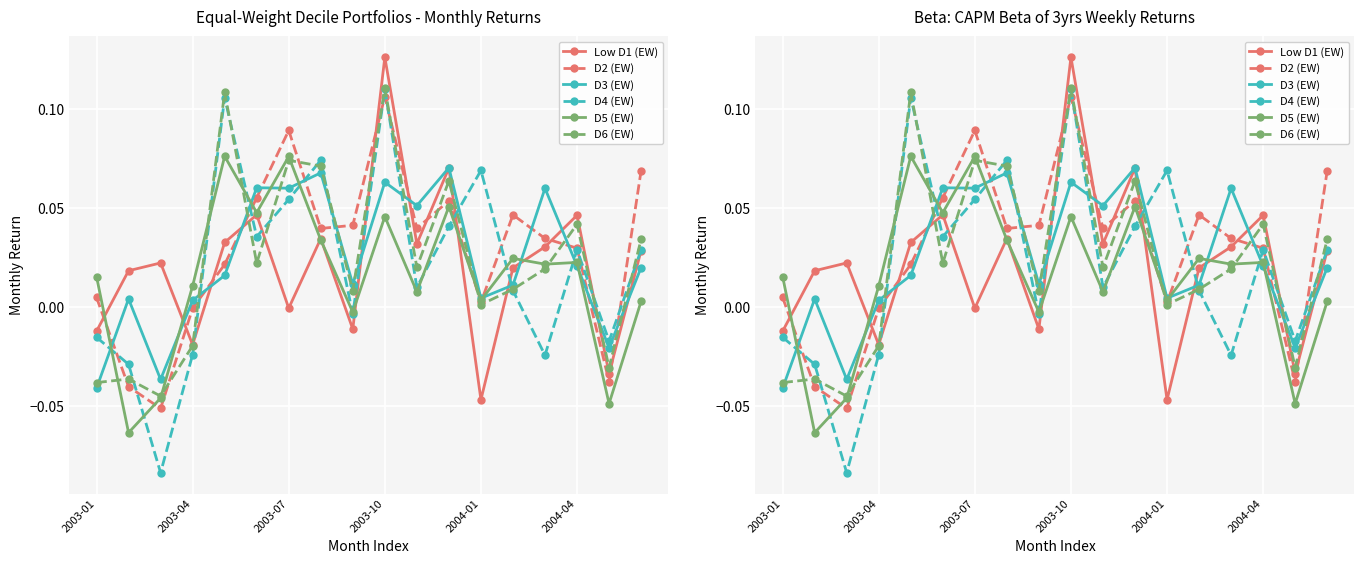

How many intersections are there between D5 (EW) and D2 (EW)?

5